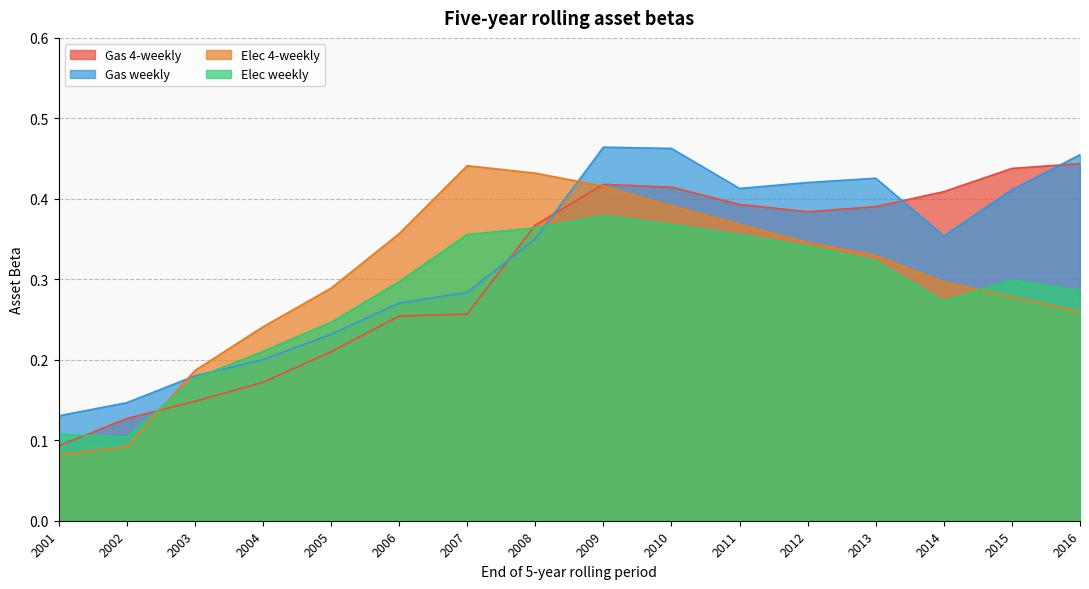

What is the difference between the Gas 4-weekly values at 2003 and 2016?

0.3